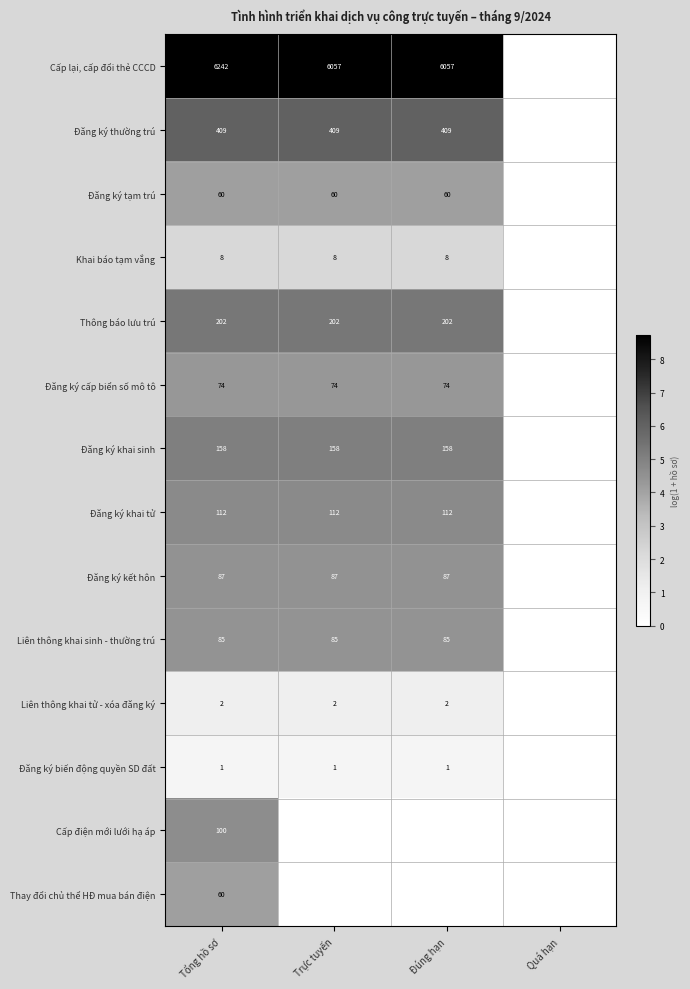

What is the total value across all series at Tổng hồ sơ?

7600